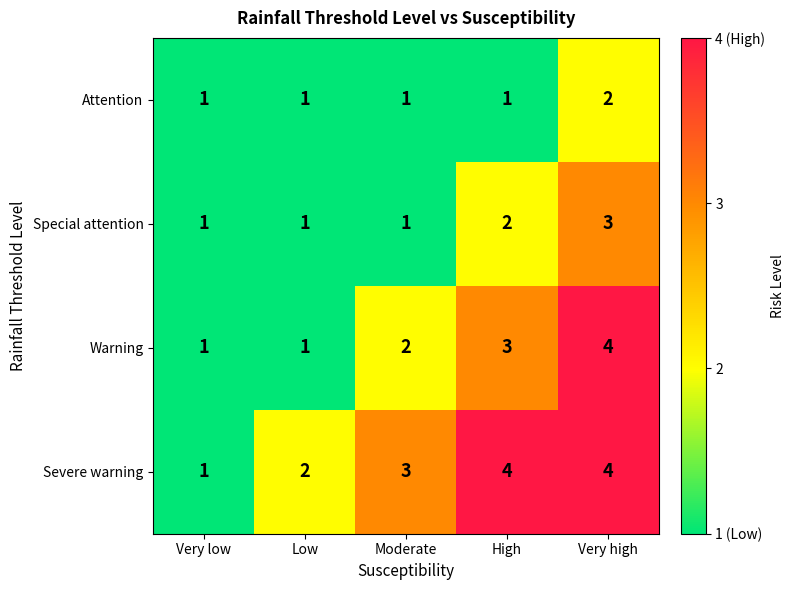

How many Severe warning values are between 2 and 4?

4